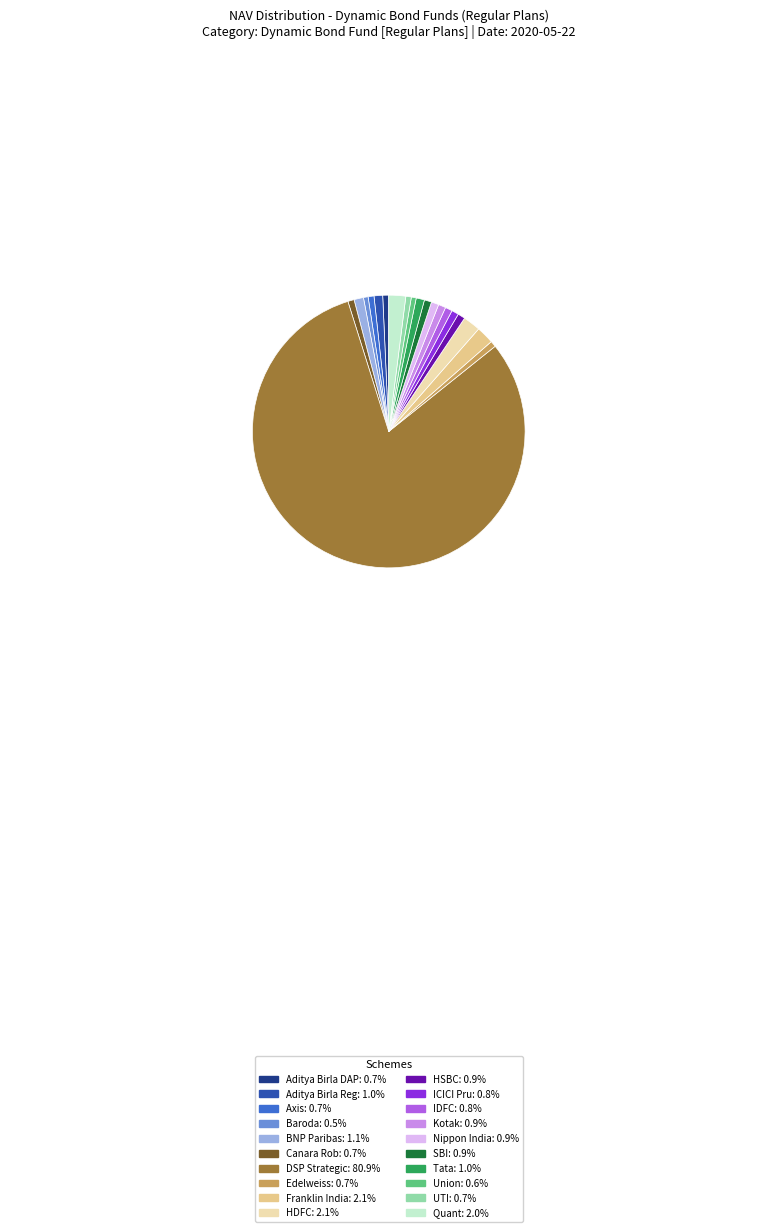

Is there a majority slice in this chart?

Yes